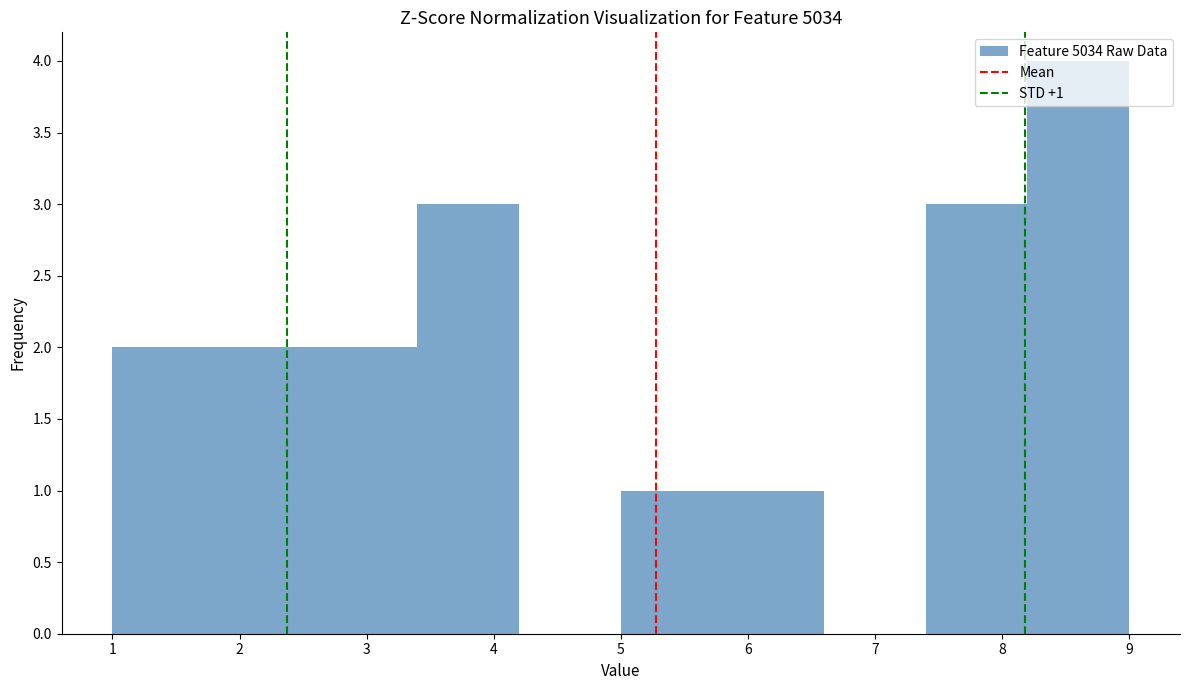

Which range on the x-axis has the tallest bar?

8.2 to 9.0